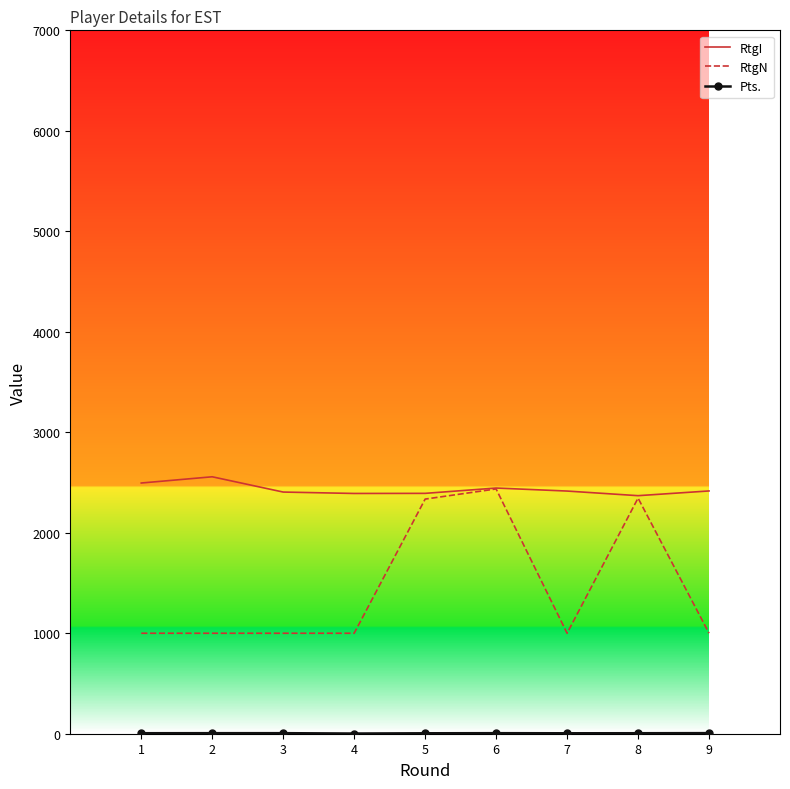

Which series has the largest total across all categories?

RtgI